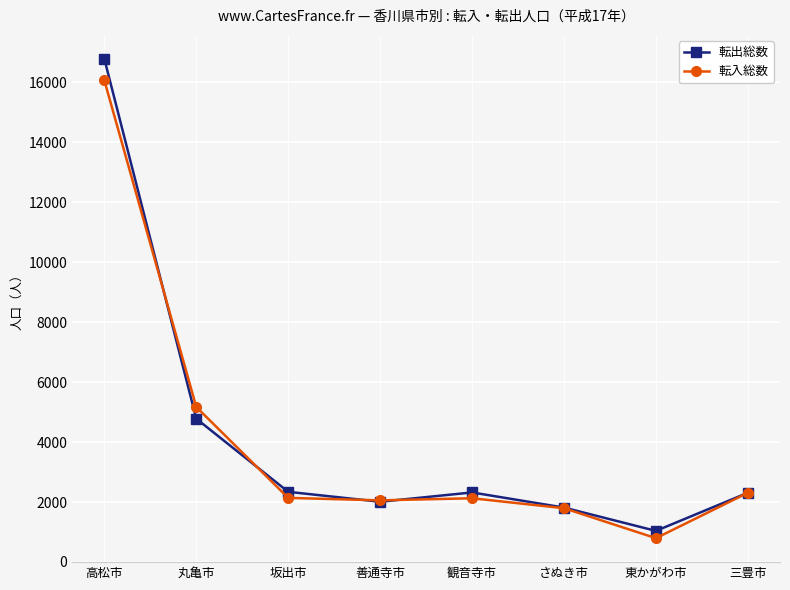

At 観音寺市, list the series in order from largest to smallest.

転出総数, 転入総数